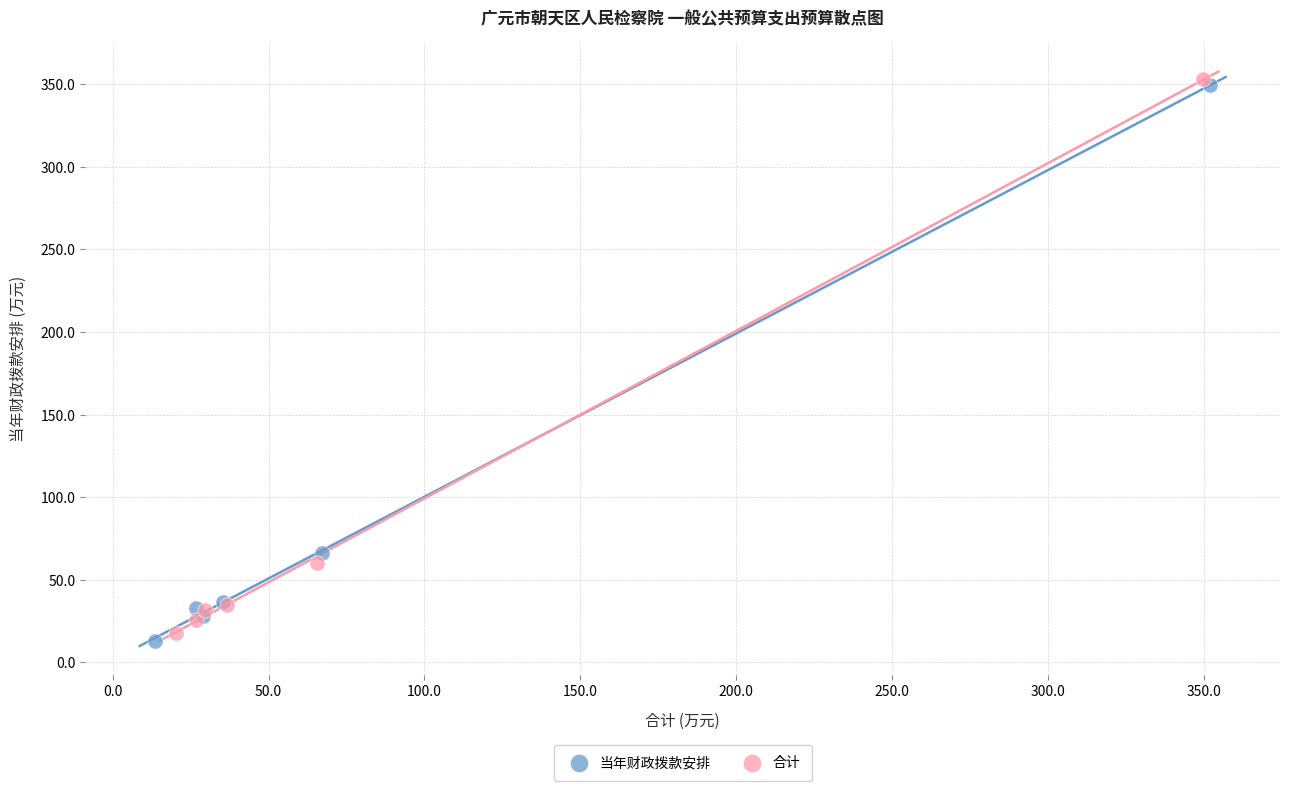

What are all the series names shown in the legend?

当年财政拨款安排, 合计